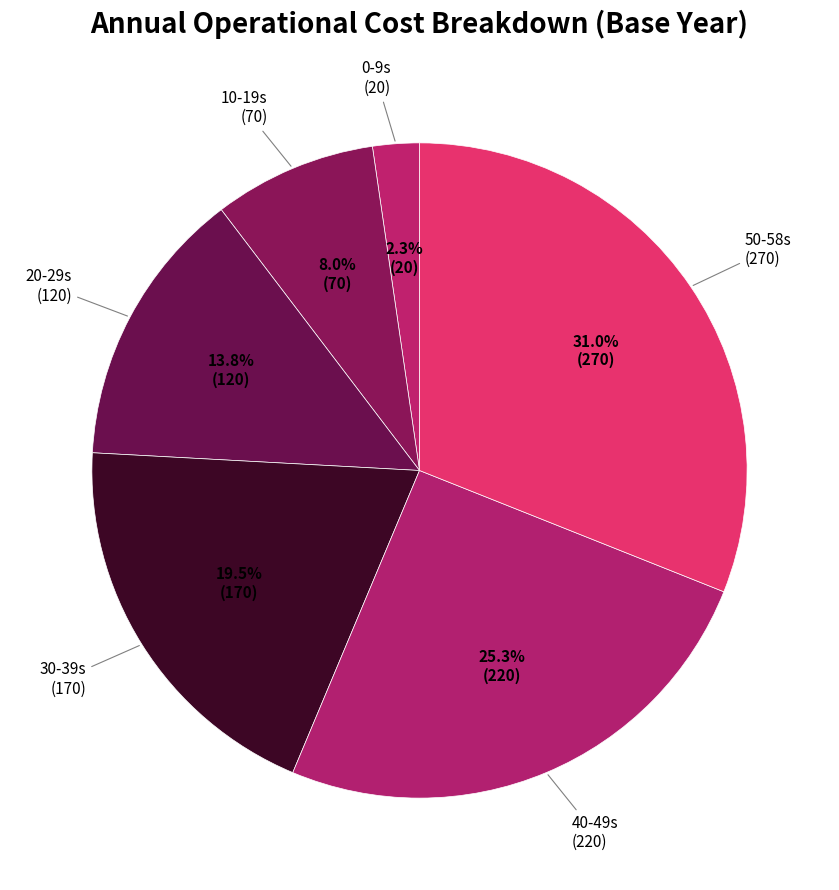

Is there a majority slice in this chart?

No